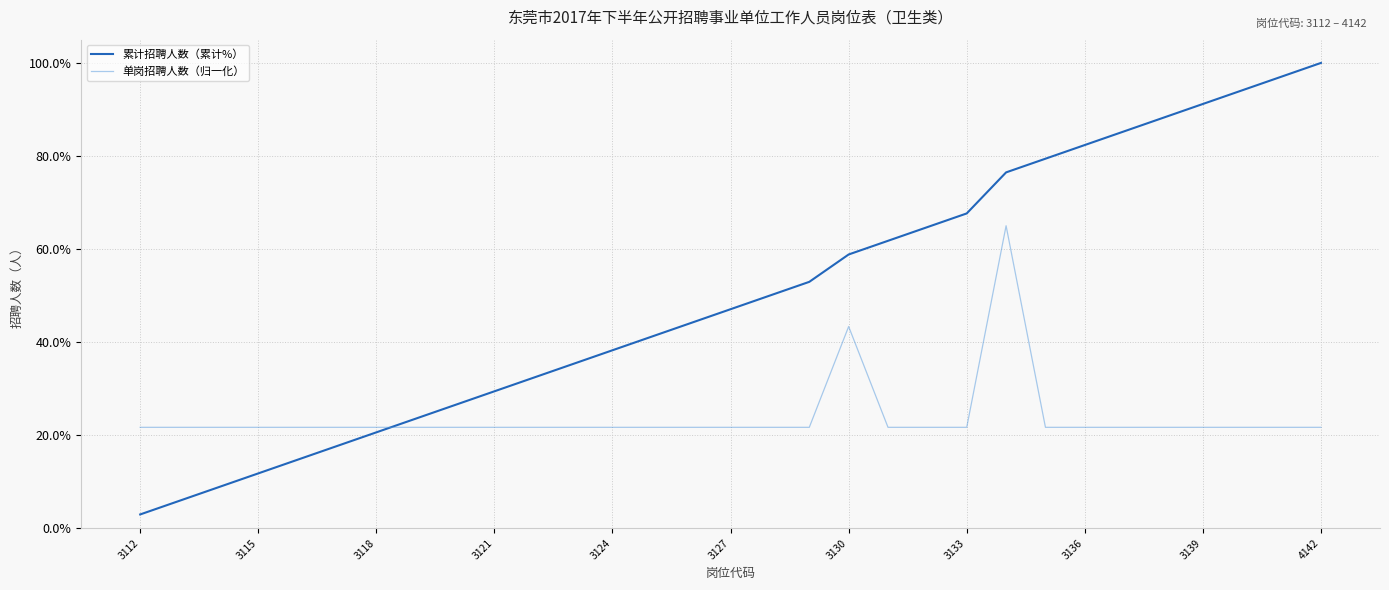

Rank the series by their average value, from lowest to highest.

单岗招聘人数（归一化）, 累计招聘人数（累计%）